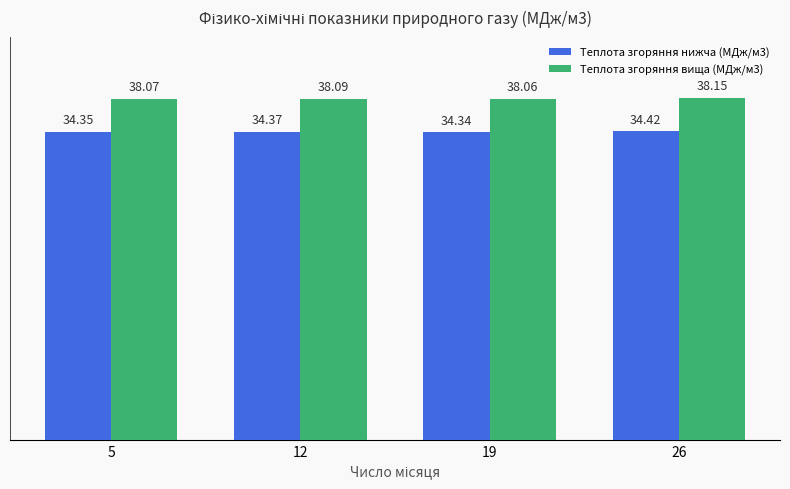

The value of Теплота згоряння вища (МДж/м3) at 12 is 38.1. True or false?

True